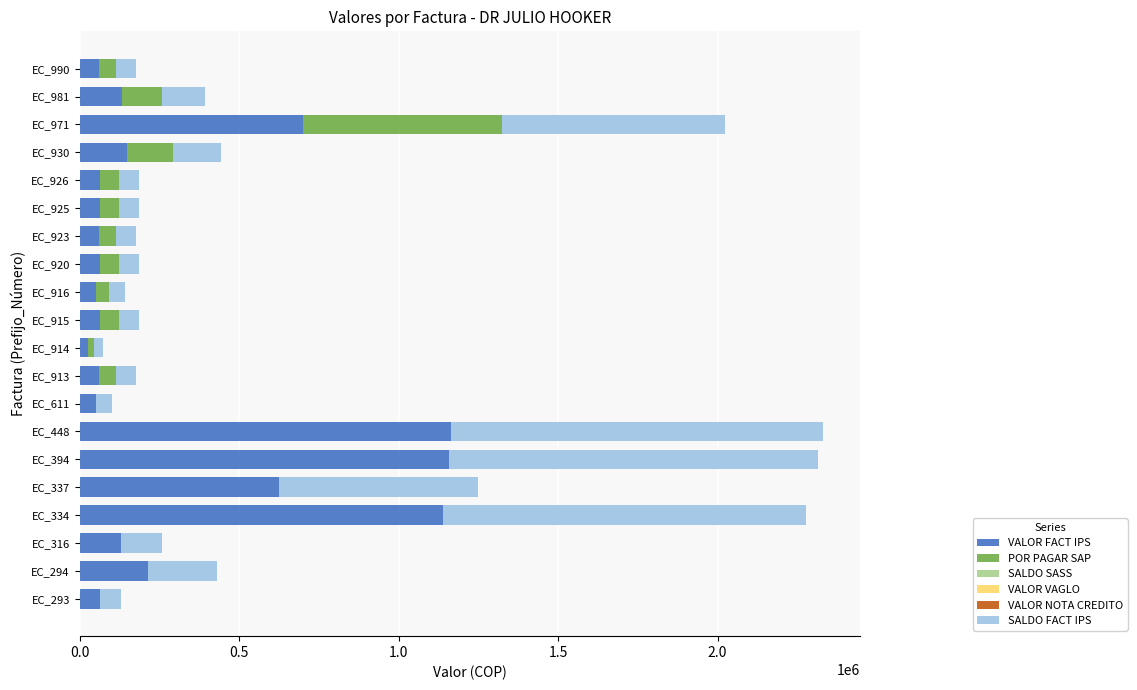

What is the sum of all VALOR FACT IPS values?

6049700